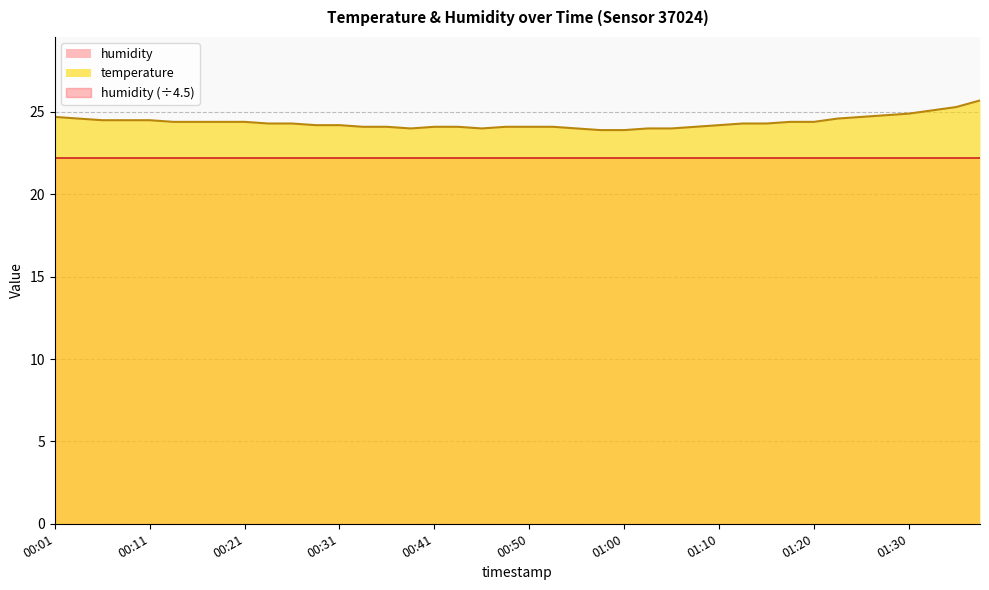

How many data points are less than 24?

2